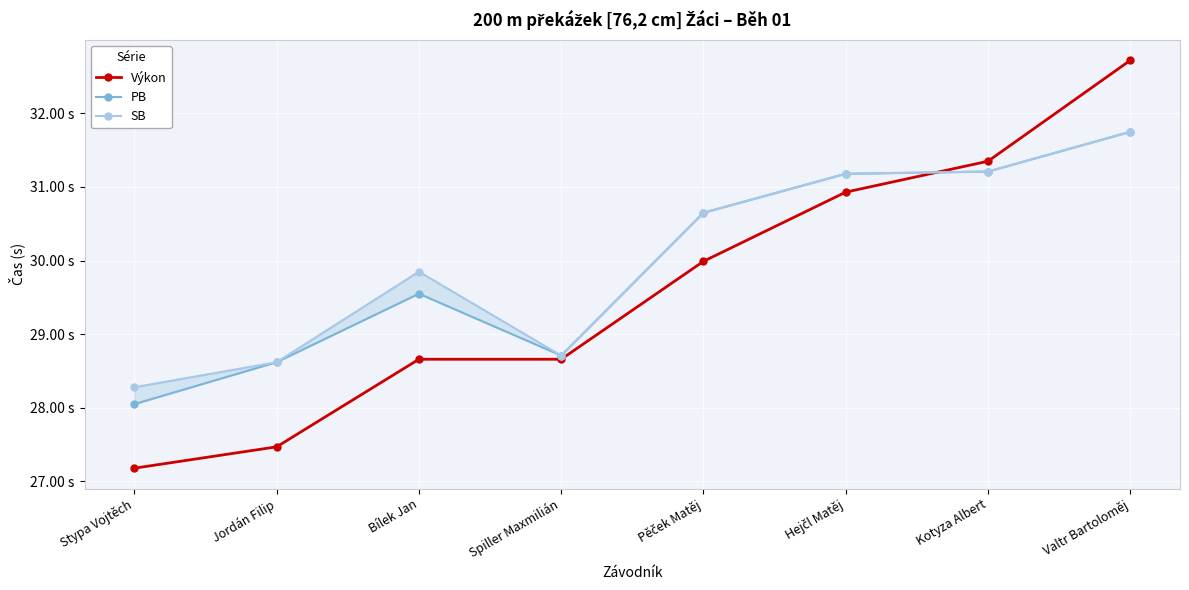

True or false: SB and PB cross at least once.

False